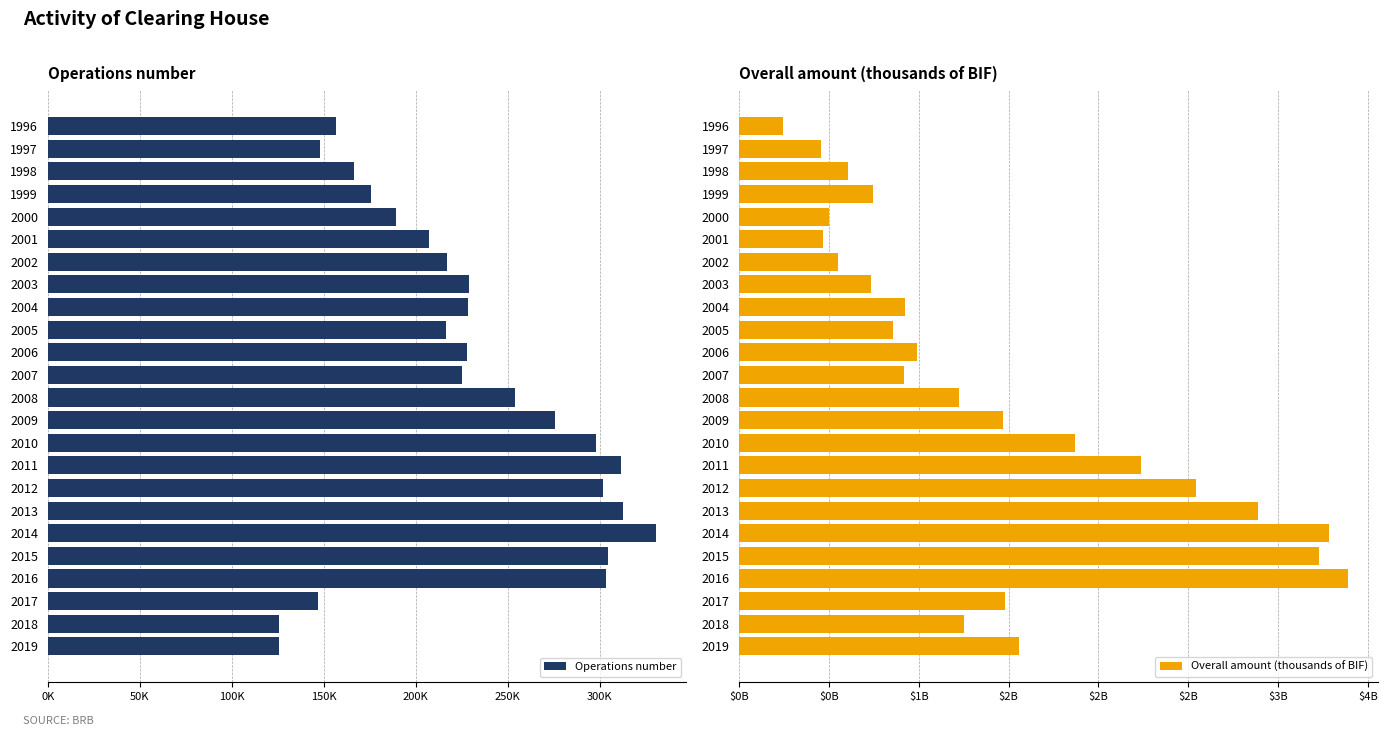

The Overall amount (thousands of BIF) series shows 796140256 at 2000. True or false?

False